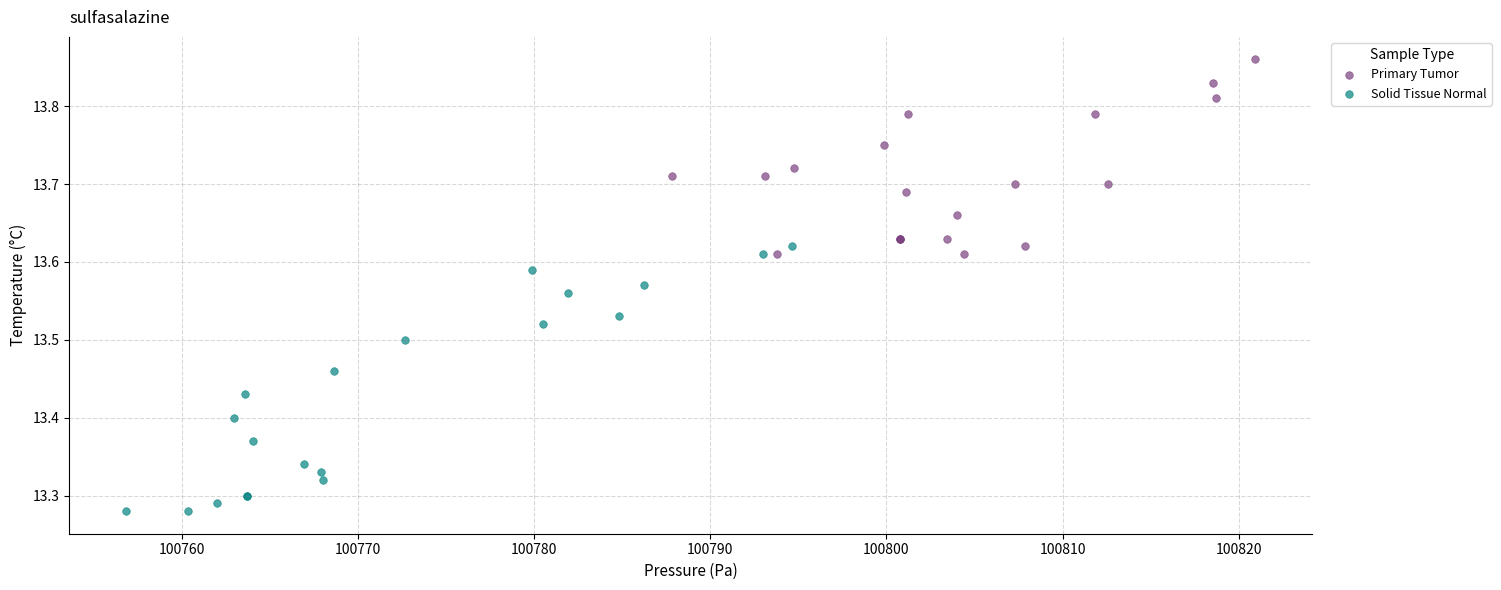

What are all the series names shown in the legend?

Primary Tumor, Solid Tissue Normal